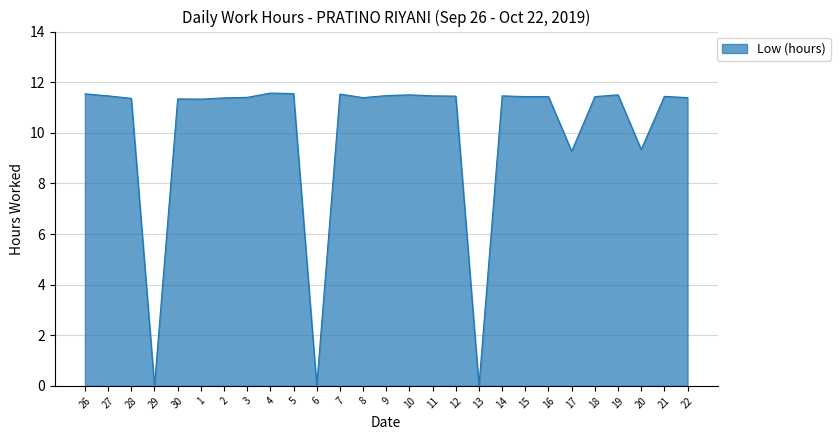

What is the change in value from 30 to 14?

+0.1